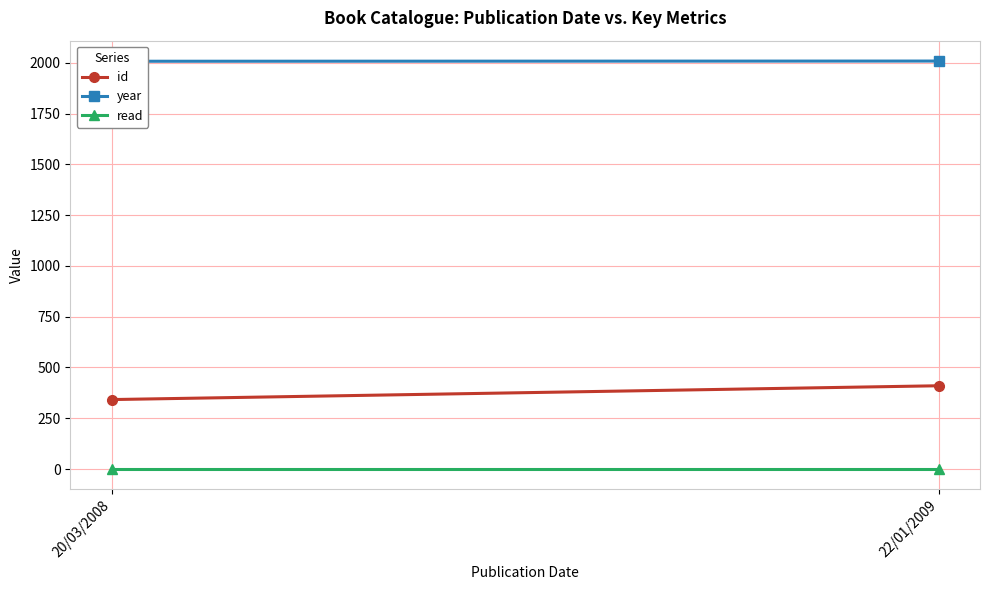

List the series in order of their peak value, lowest first.

read, id, year